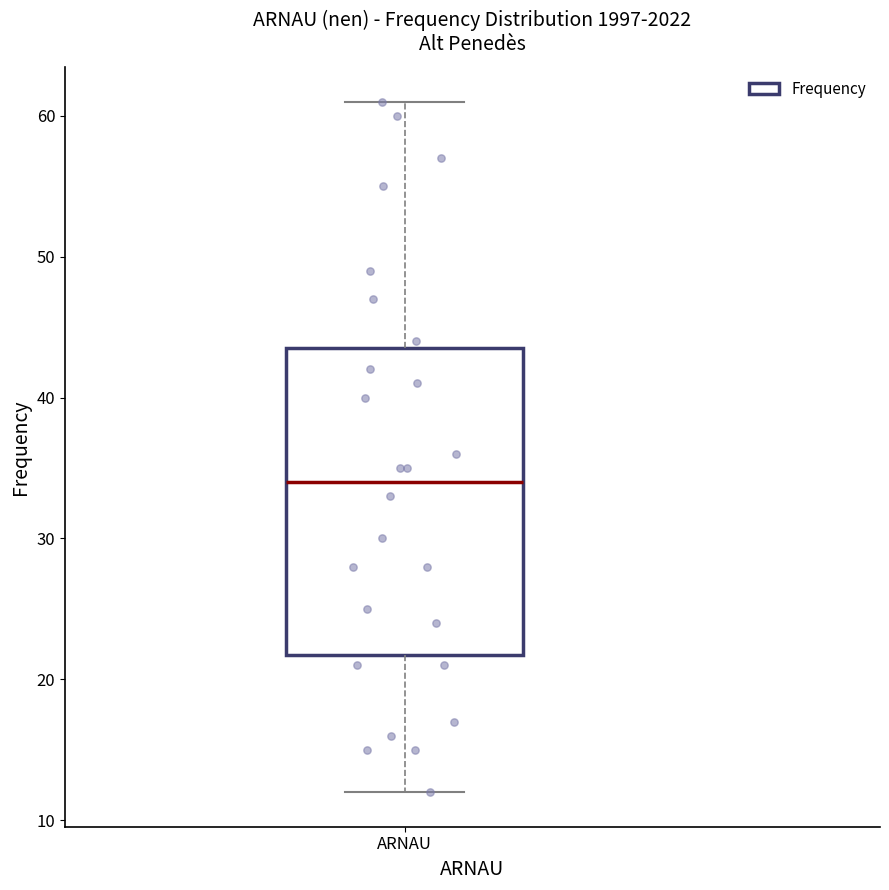

Transcribe this box plot: give where the median line is, the range the box spans, and where the two whiskers end, as read against the y-axis. The values are not printed on the chart, so give them approximately, as read against the axis.

median 34, box 22 to 44, whiskers 12 to 61